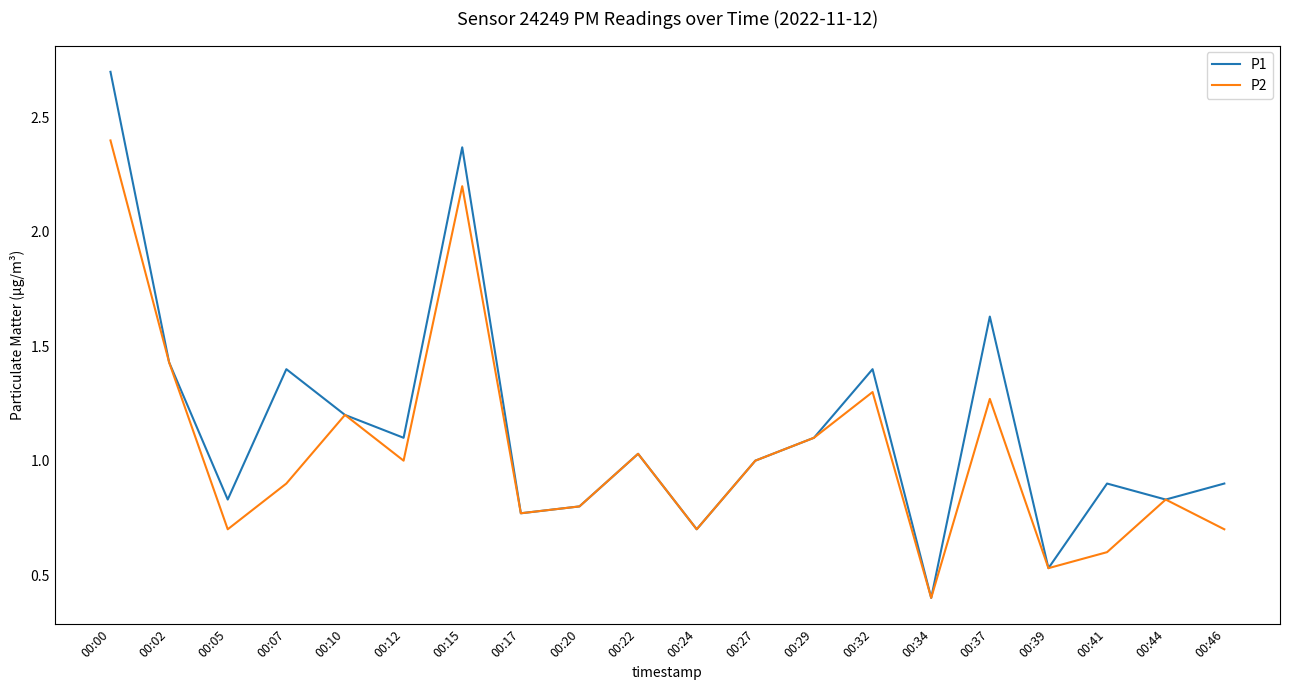

Between 00:02 and 00:46, which series saw the biggest shift?

P2